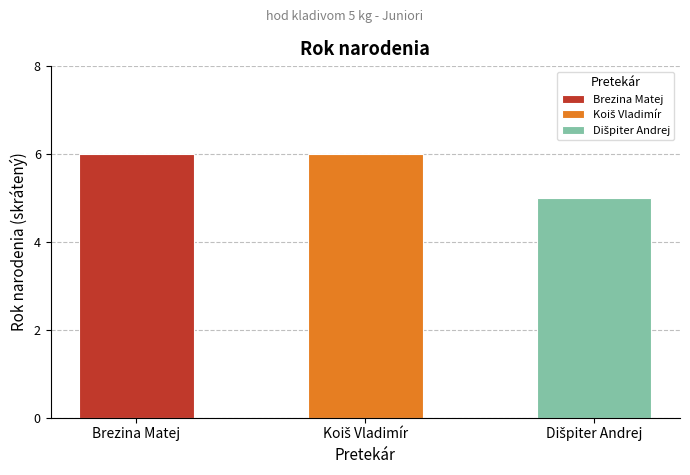

Reading right to left, list all the values displayed in this chart.

5	6	6